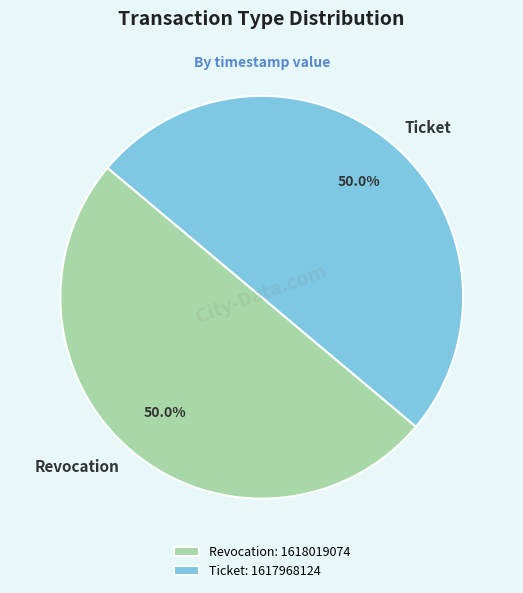

Approximately how many times larger is the value at Ticket compared to Revocation?

1.0